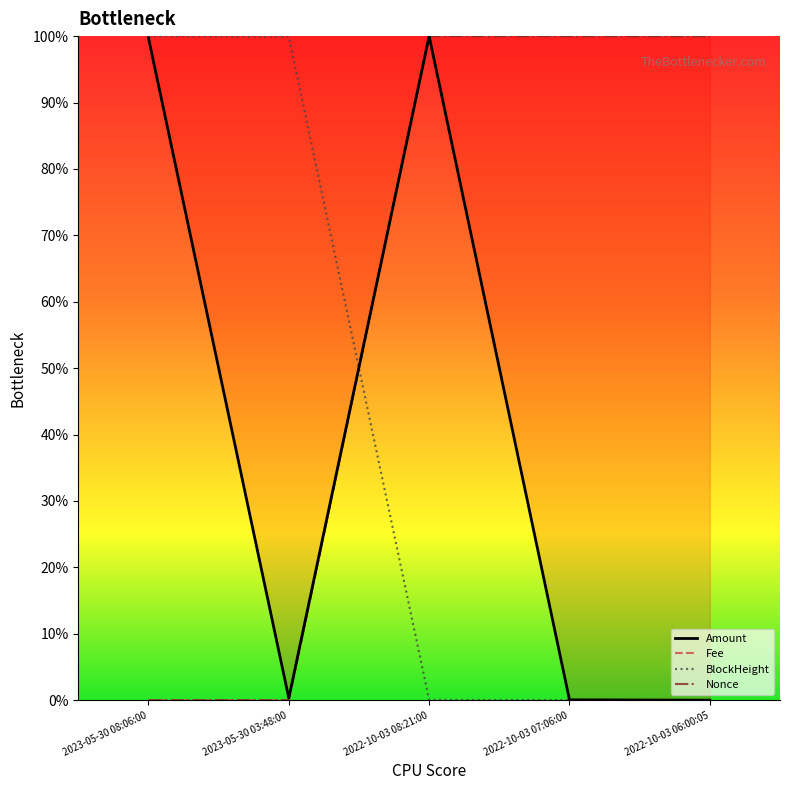

What are all the series names shown in the legend?

Amount, Fee, BlockHeight, Nonce